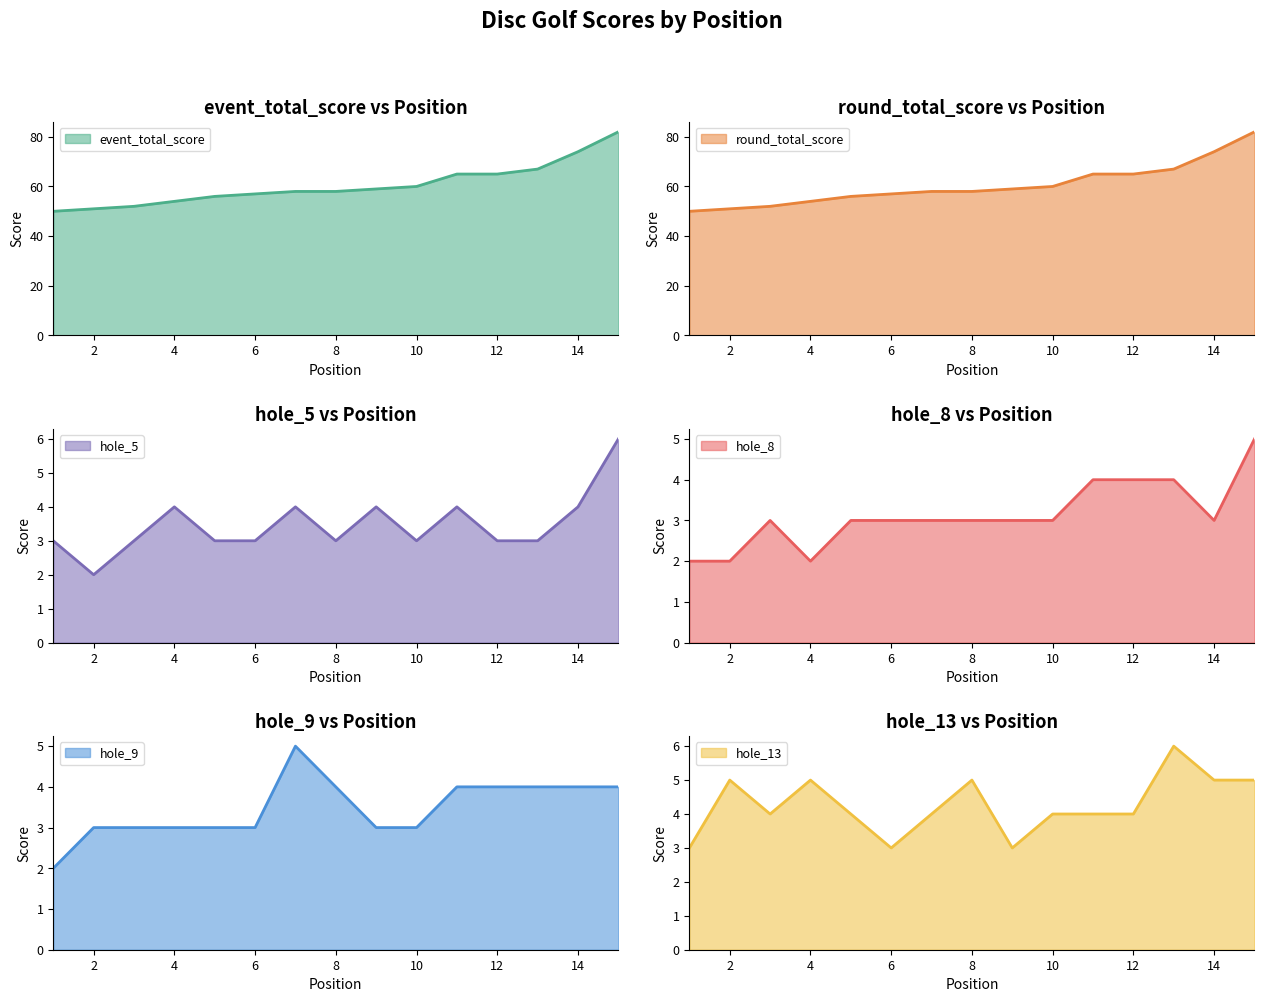

Reading left to right, extract all data points from this chart.

event_total_score: 1=50	2=51	3=52	4=54	5=56	6=57	7=58	8=58	9=59	10=60	11=65	12=65	13=67	14=74	15=82
round_total_score: 1=50	2=51	3=52	4=54	5=56	6=57	7=58	8=58	9=59	10=60	11=65	12=65	13=67	14=74	15=82
hole_5: 1=3	2=2	3=3	4=4	5=3	6=3	7=4	8=3	9=4	10=3	11=4	12=3	13=3	14=4	15=6
hole_8: 1=2	2=2	3=3	4=2	5=3	6=3	7=3	8=3	9=3	10=3	11=4	12=4	13=4	14=3	15=5
hole_9: 1=2	2=3	3=3	4=3	5=3	6=3	7=5	8=4	9=3	10=3	11=4	12=4	13=4	14=4	15=4
hole_13: 1=3	2=5	3=4	4=5	5=4	6=3	7=4	8=5	9=3	10=4	11=4	12=4	13=6	14=5	15=5